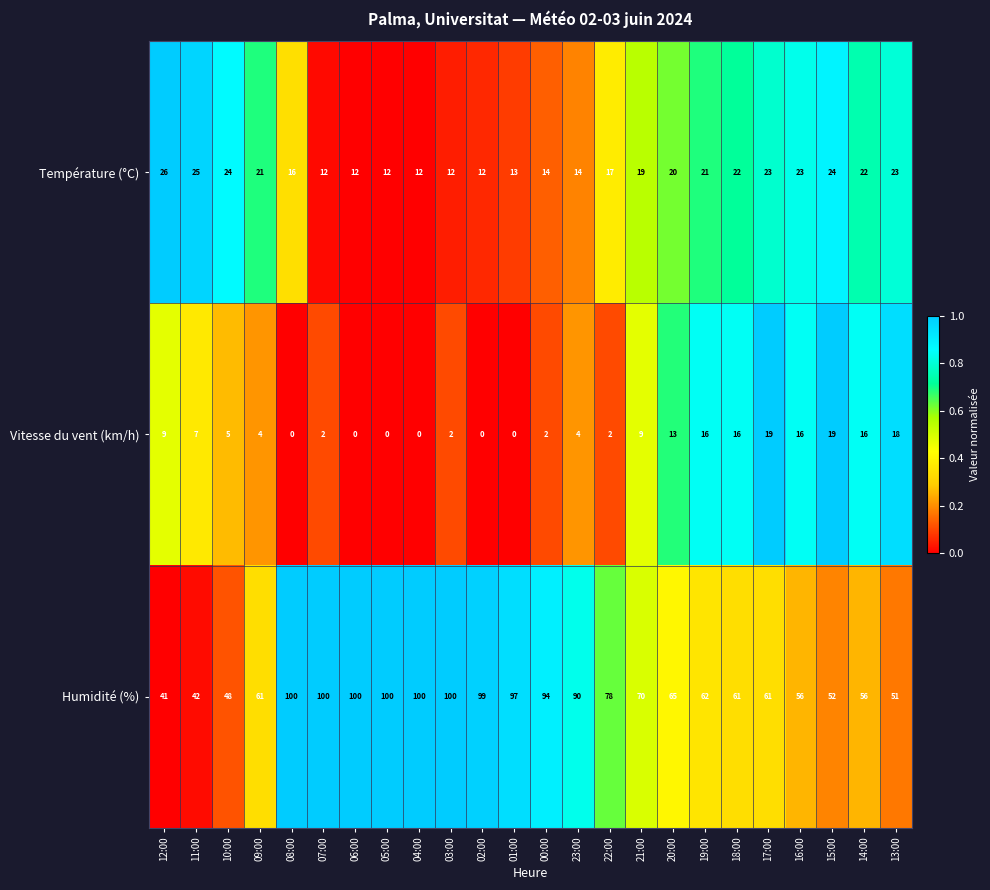

How many data points does each series have?

24